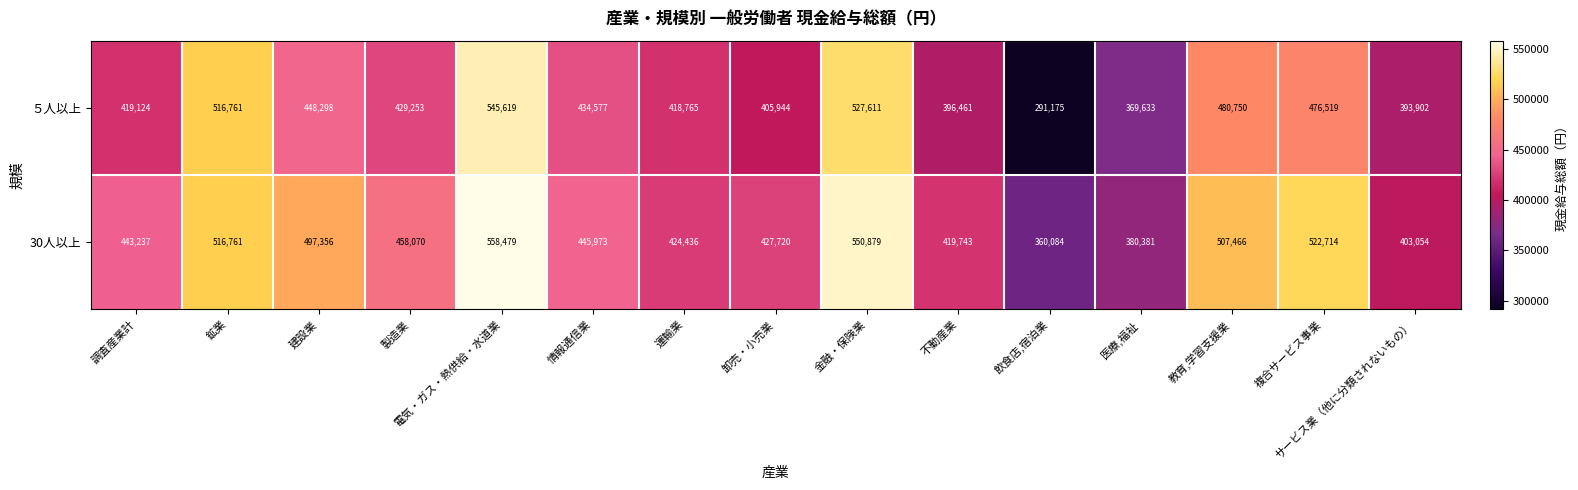

What is the sum of all 30人以上 values?

6916353